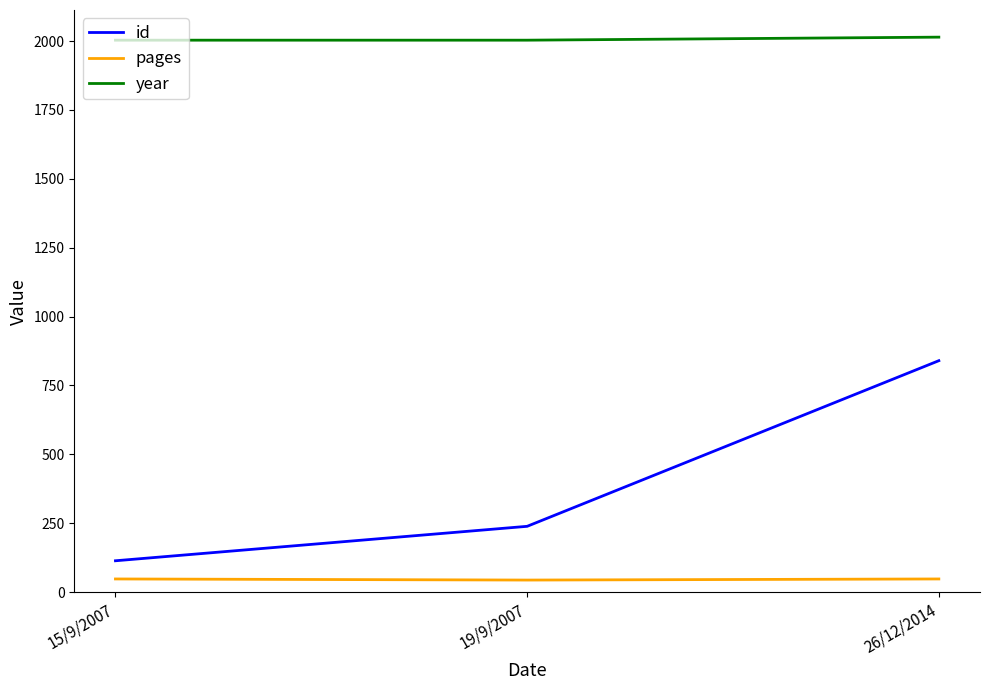

Which series has the largest total across all categories?

year